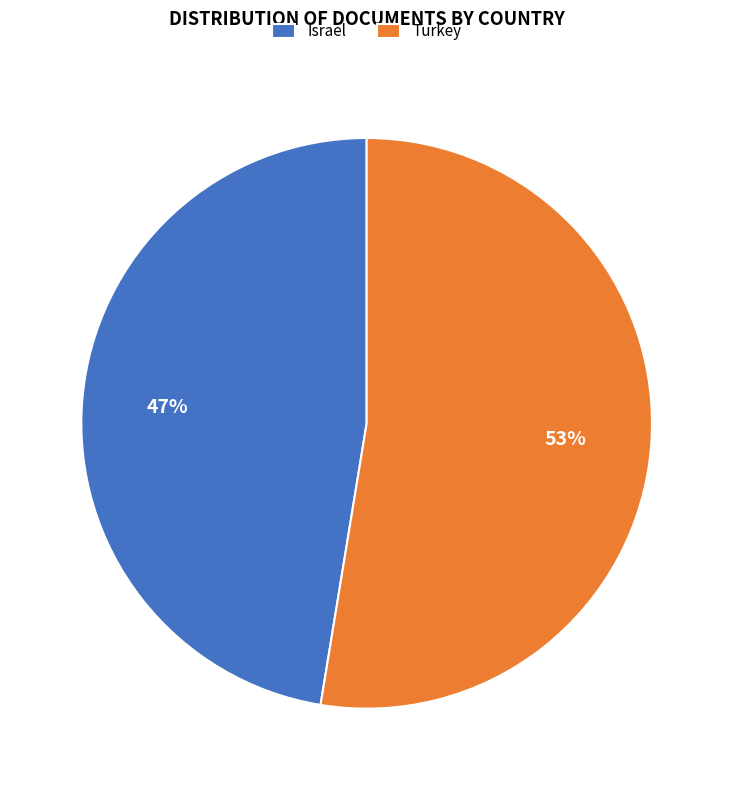

Between Israel and Turkey, which is larger?

Turkey